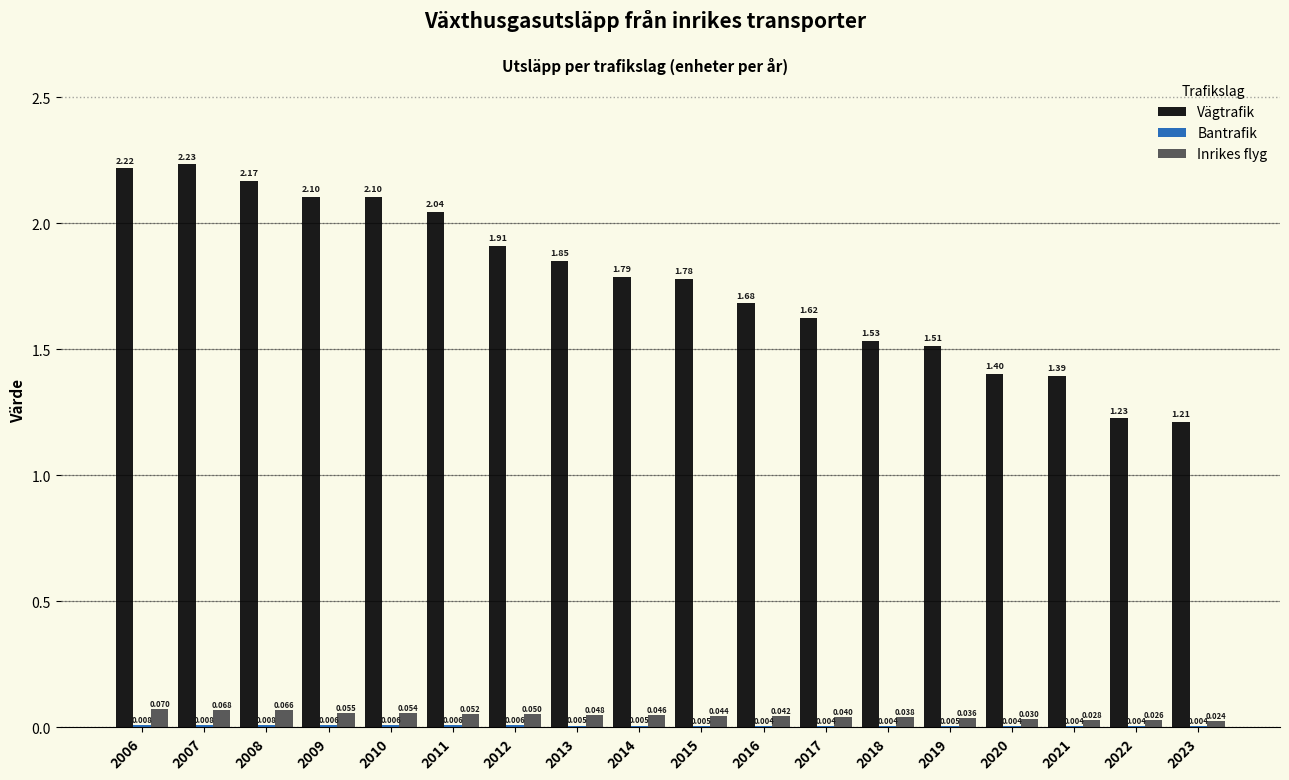

Which series has the widest spread of values?

Vägtrafik